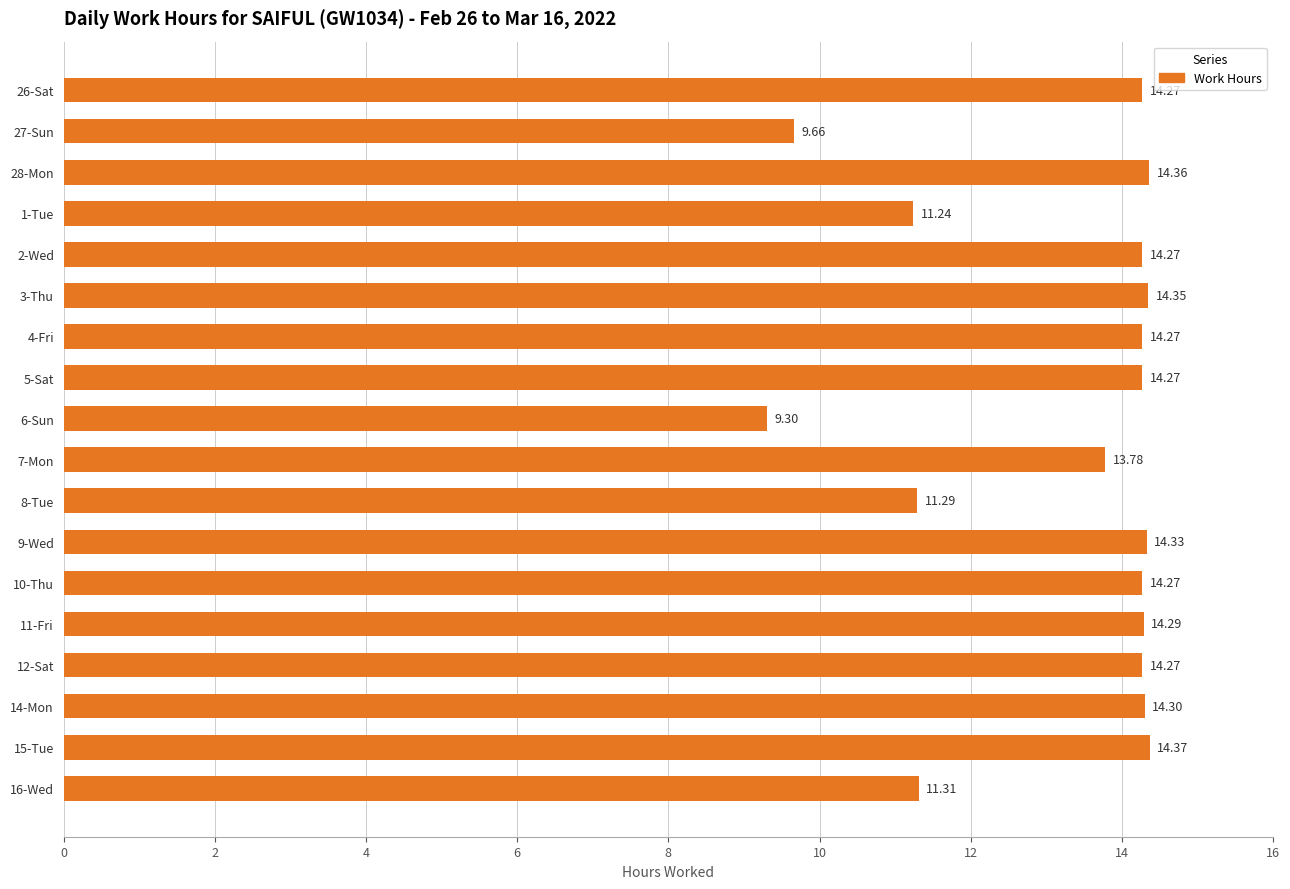

How many data points does each series have?

18